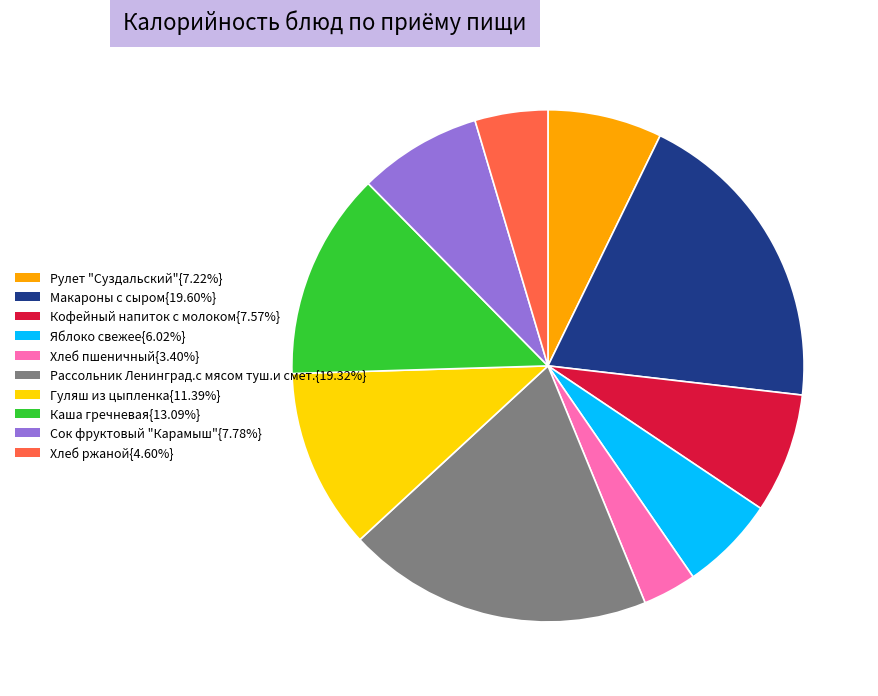

Combined, do Гуляш из цыпленка{11.39%} and Кофейный напиток с молоком{7.57%} account for over 50%?

No